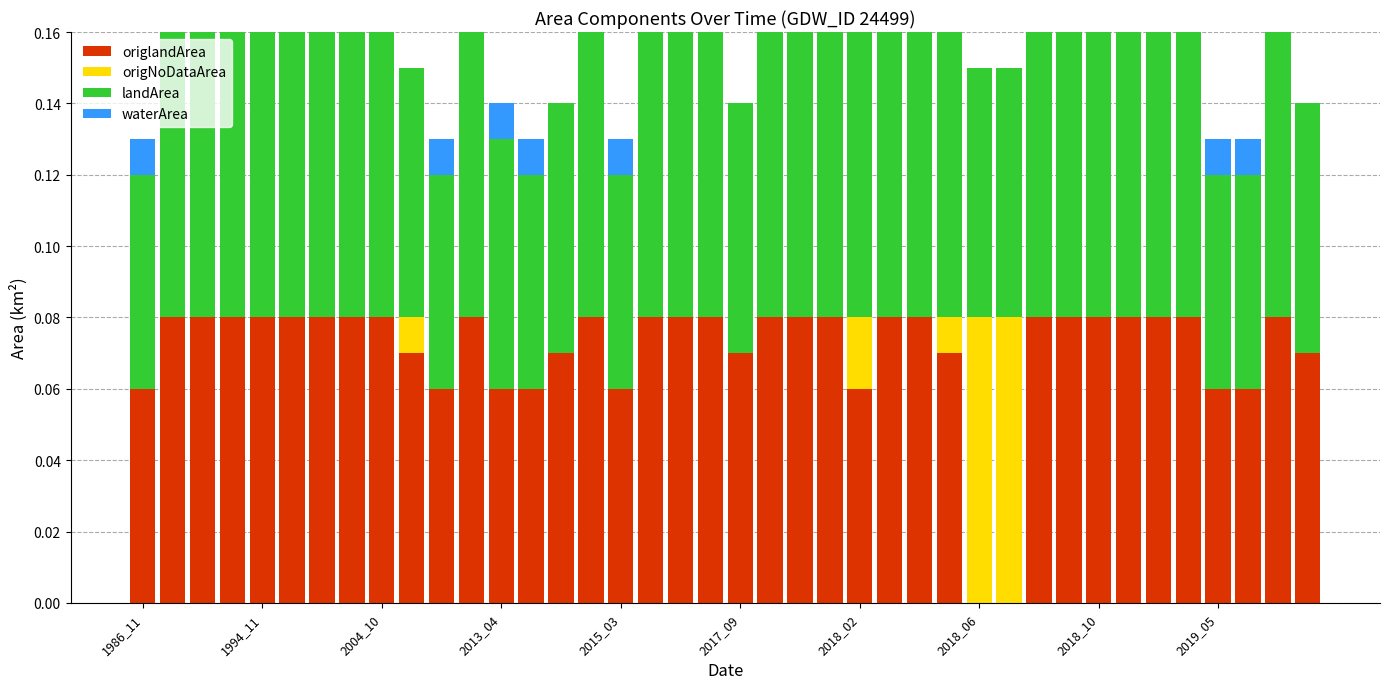

Does the chart contain stacked bars?

Yes